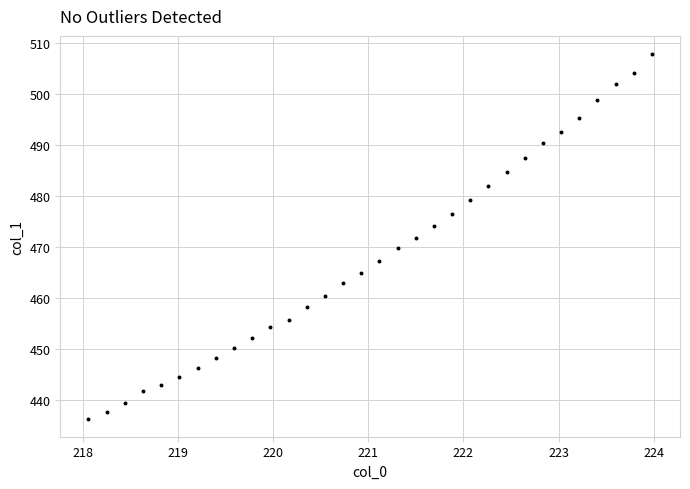

What is the range of X values (max minus min)?

5.9